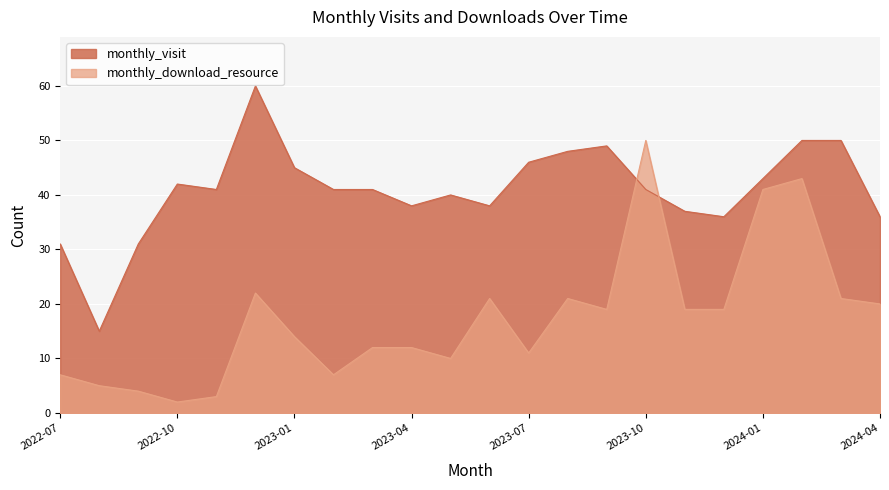

What is the spread (max minus min) of values at 2023-01?

31